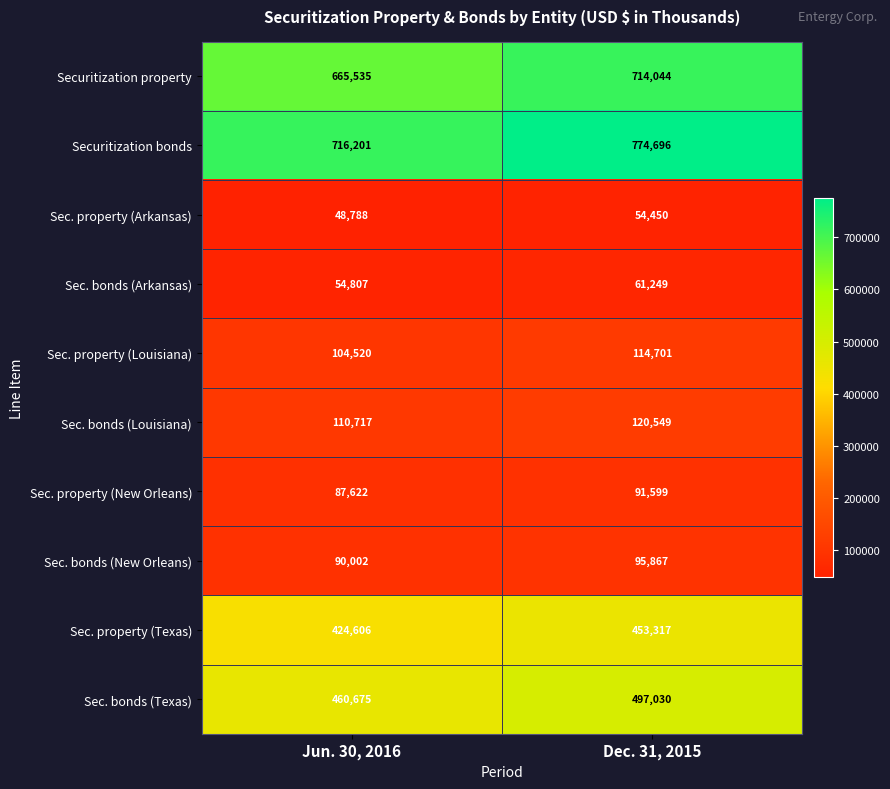

The value of Sec. property (Louisiana) at Dec. 31, 2015 is 205011. True or false?

False